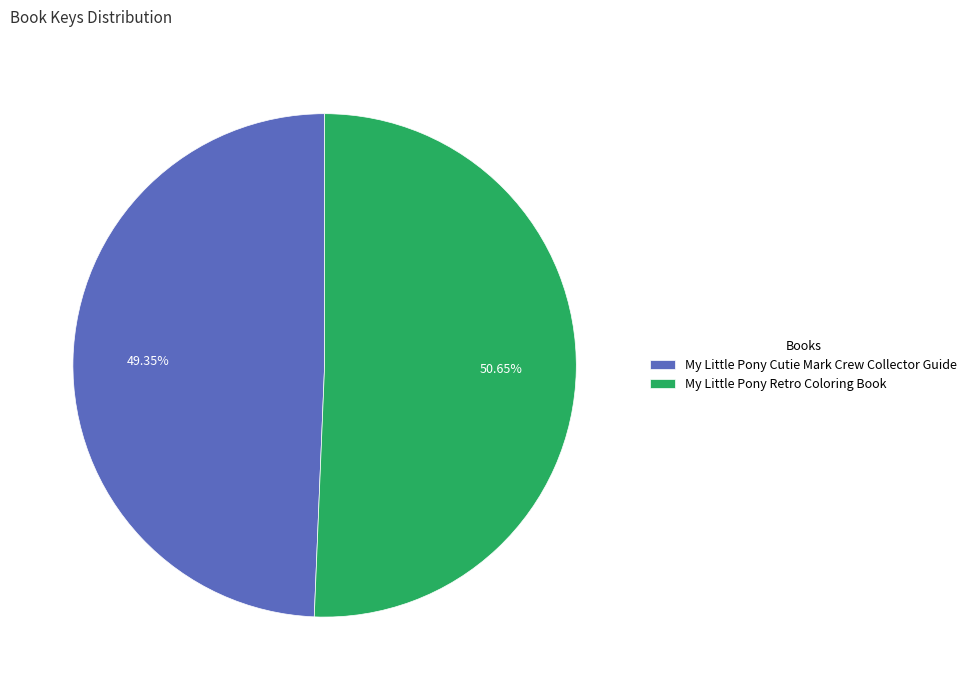

The My Little Pony Retro Coloring Book slice represents 51% of the pie. True or false?

True